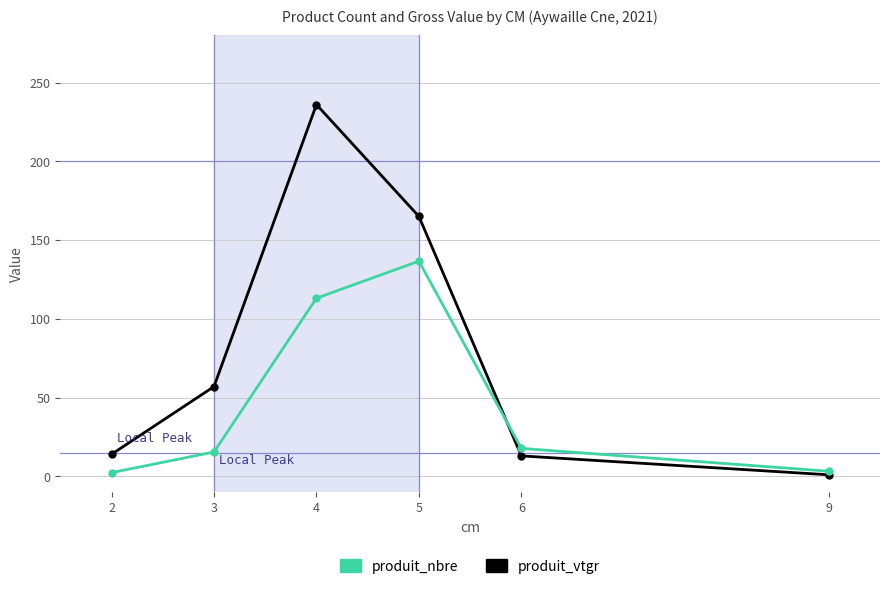

What is the maximum value shown in the chart?

236.0